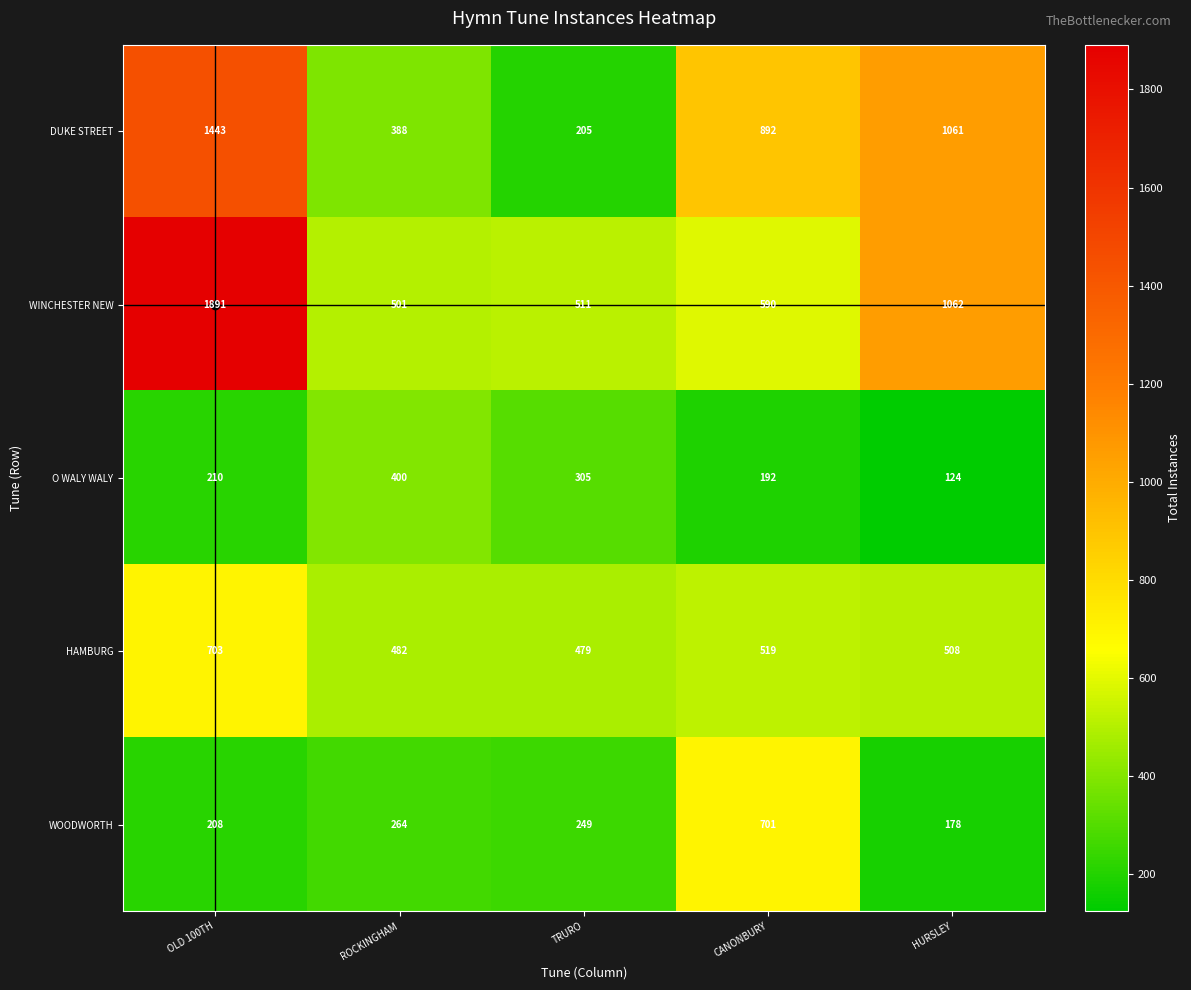

What is the sum of the HAMBURG values at HURSLEY and CANONBURY?

1027